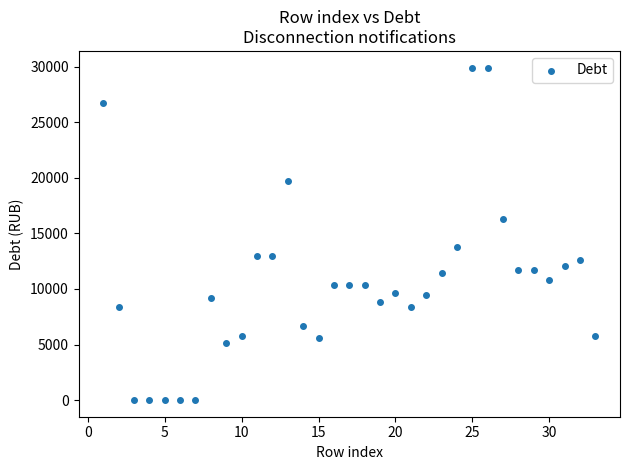

What is the range of X values (max minus min)?

32.0